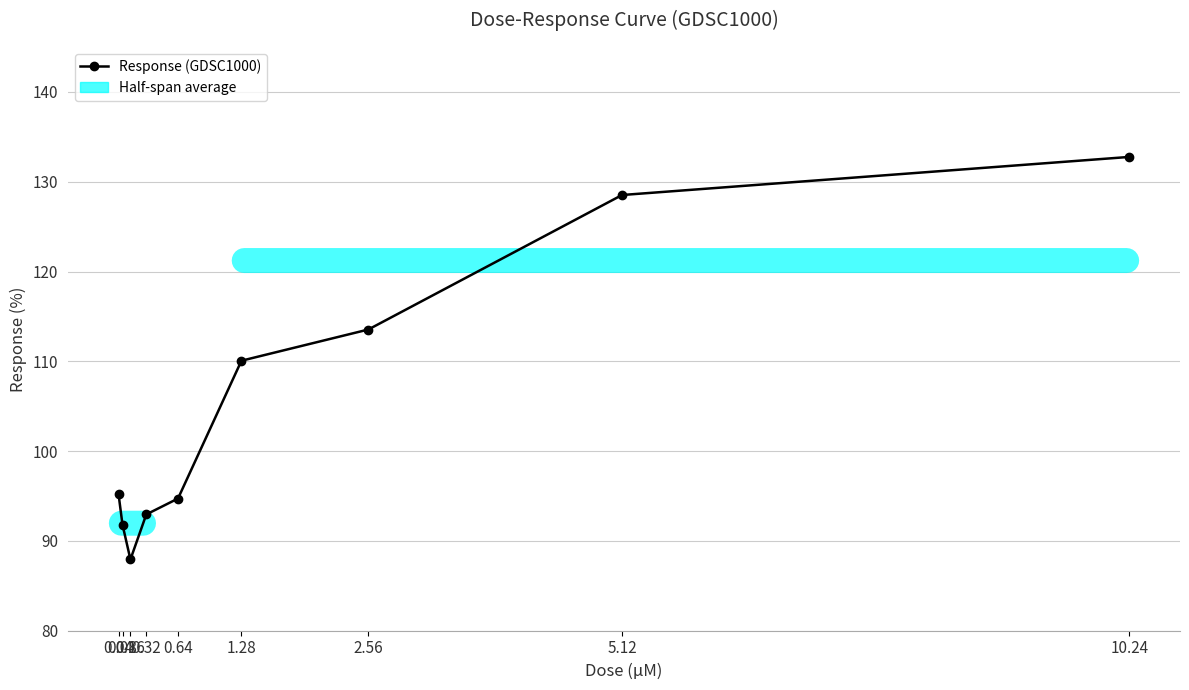

What position from the right is 0.64?

5